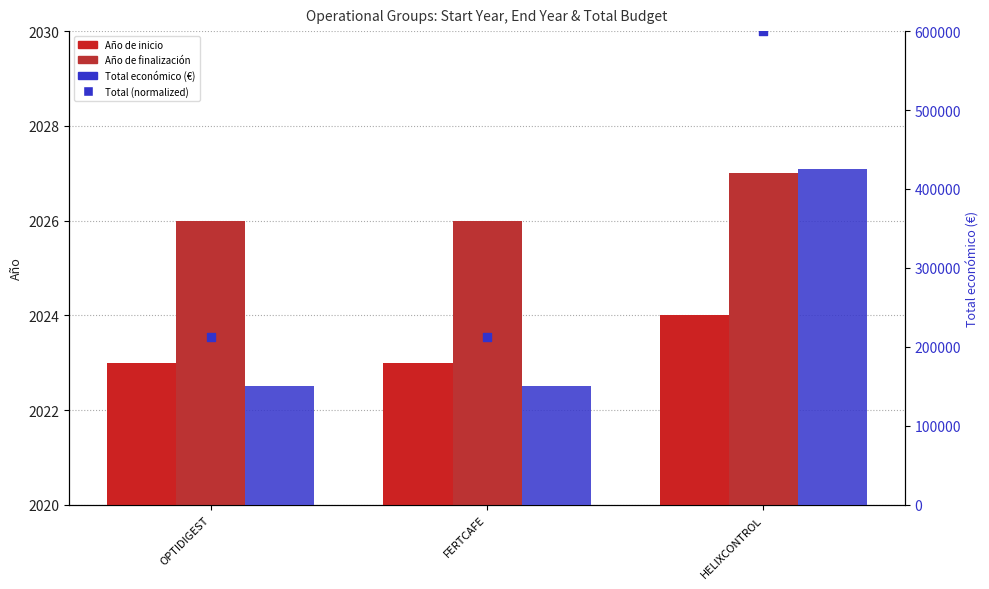

Which series has the widest spread of Y values?

Total económico